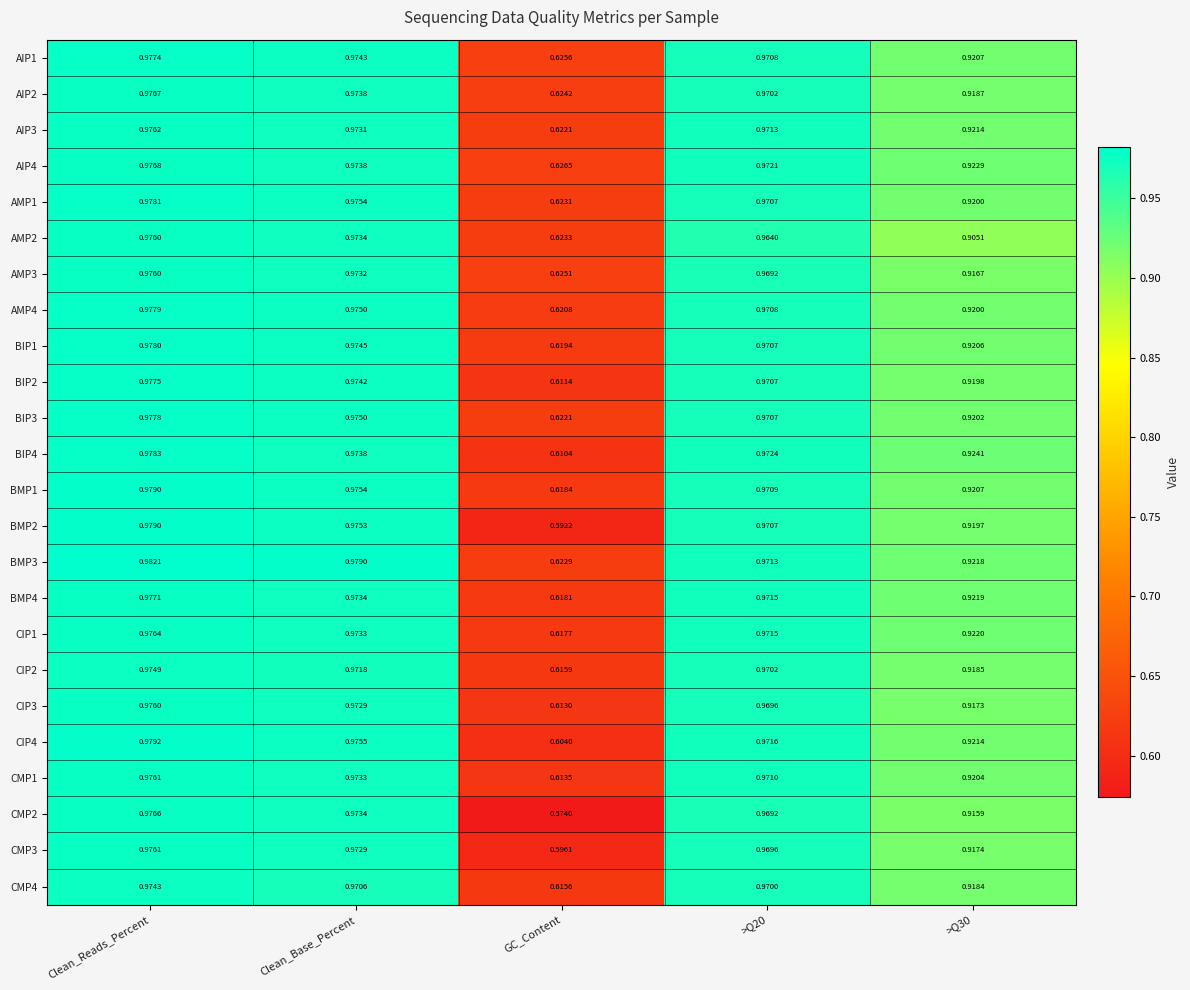

Is the value of AMP2 at Clean_Base_Percent greater than the value of BIP1 at >Q20?

Yes